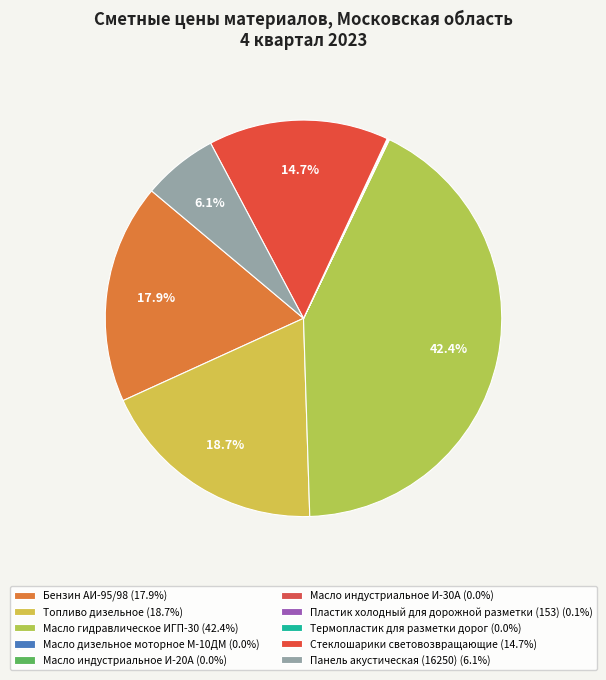

How many segments does this pie chart have?

10